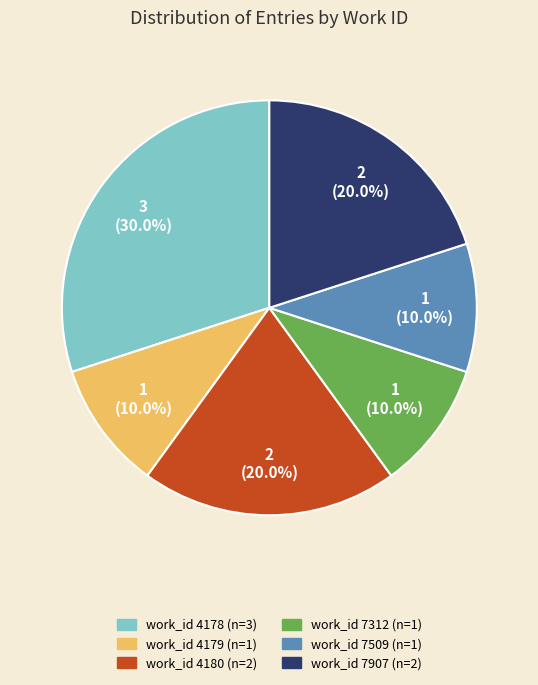

Is there a majority slice in this chart?

No